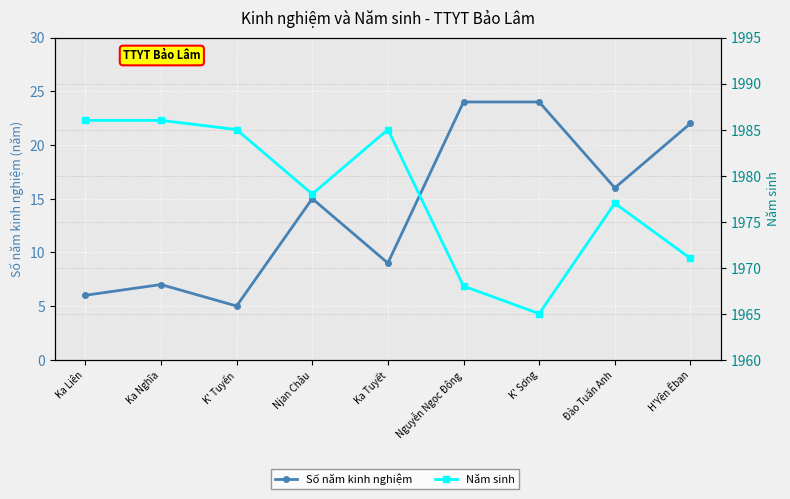

List the labels in order of Số năm kinh nghiệm value, largest first.

Nguyễn Ngọc Đông, K' Sơng, H'Yên Êban, Đào Tuấn Anh, Njan Châu, Ka Tuyết, Ka Nghĩa, Ka Liên, K' Tuyến